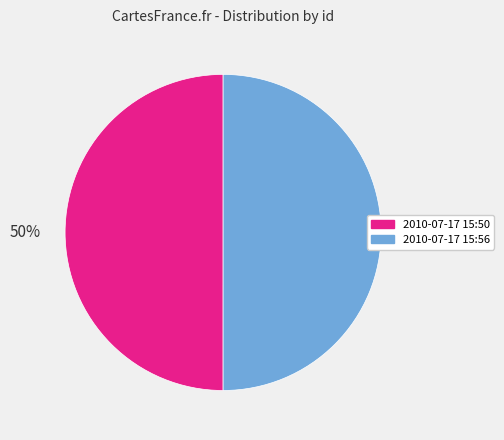

Approximately how many times larger is the value at 2010-07-17 15:56 compared to 2010-07-17 15:50?

1.0